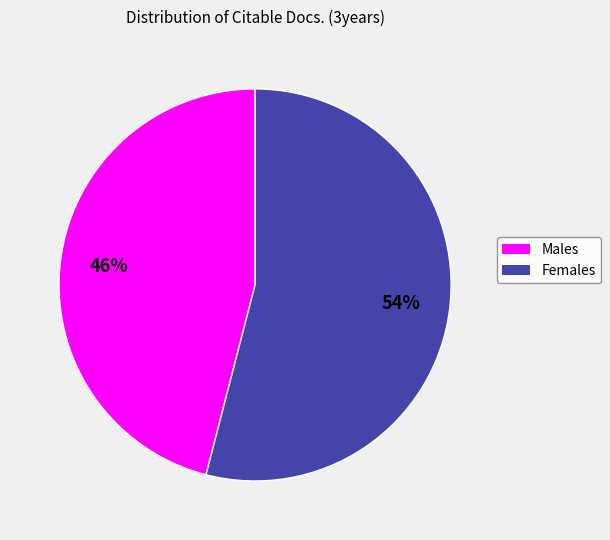

Is there any slice that represents more than half of the pie?

Yes